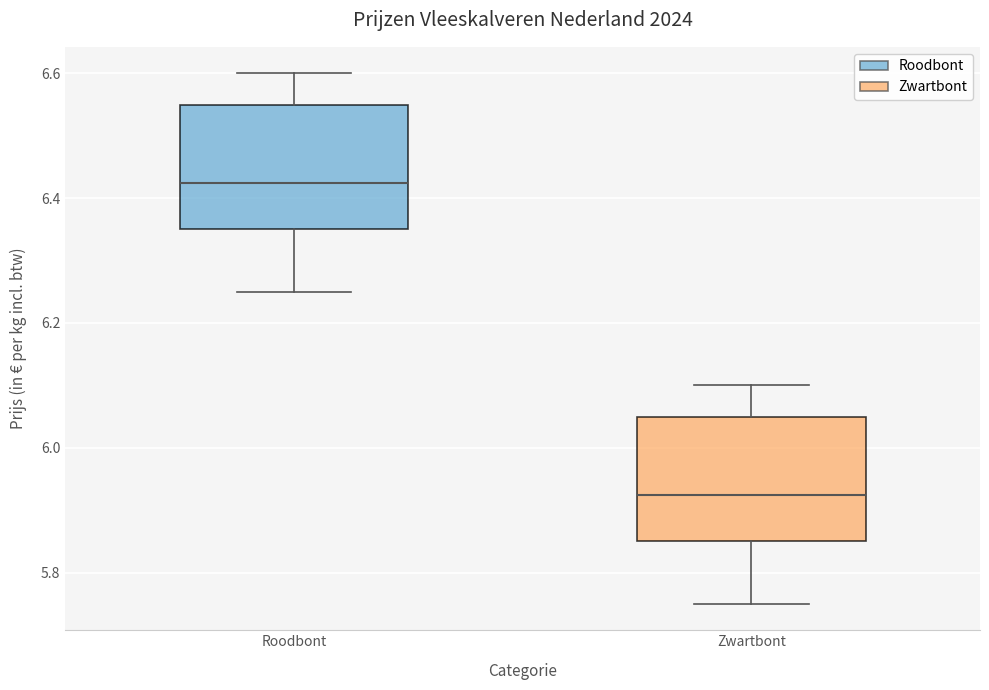

Which box's median line is the lowest?

Zwartbont